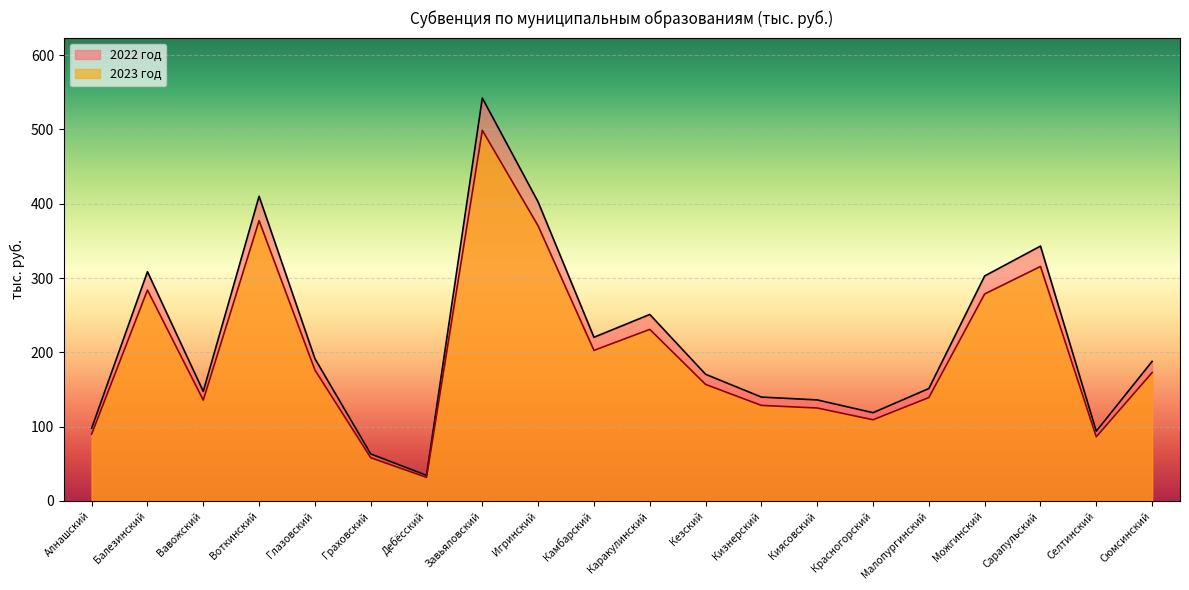

What is the sum of all 2022 год values?

4312.9